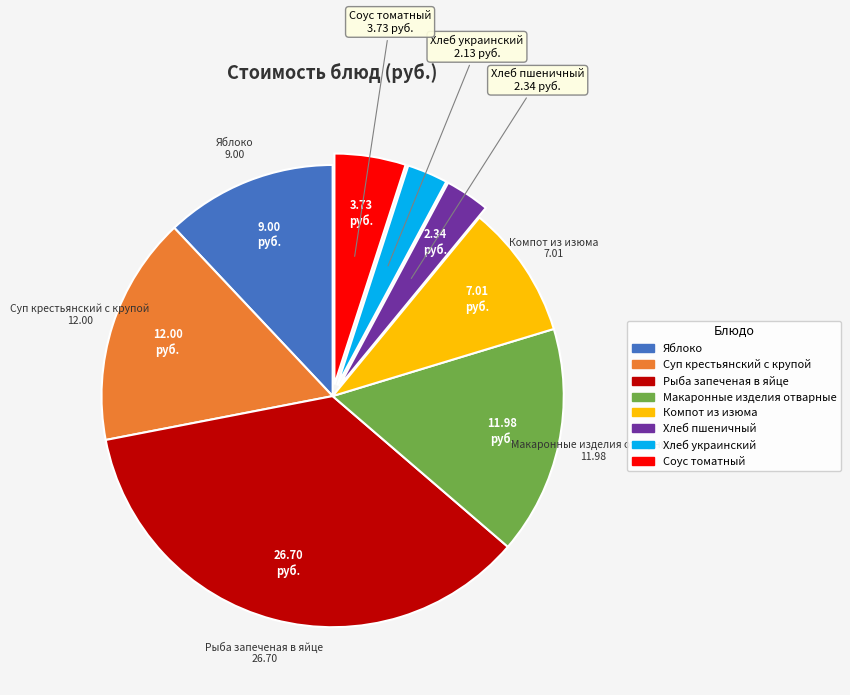

How many slices are in this pie chart?

8